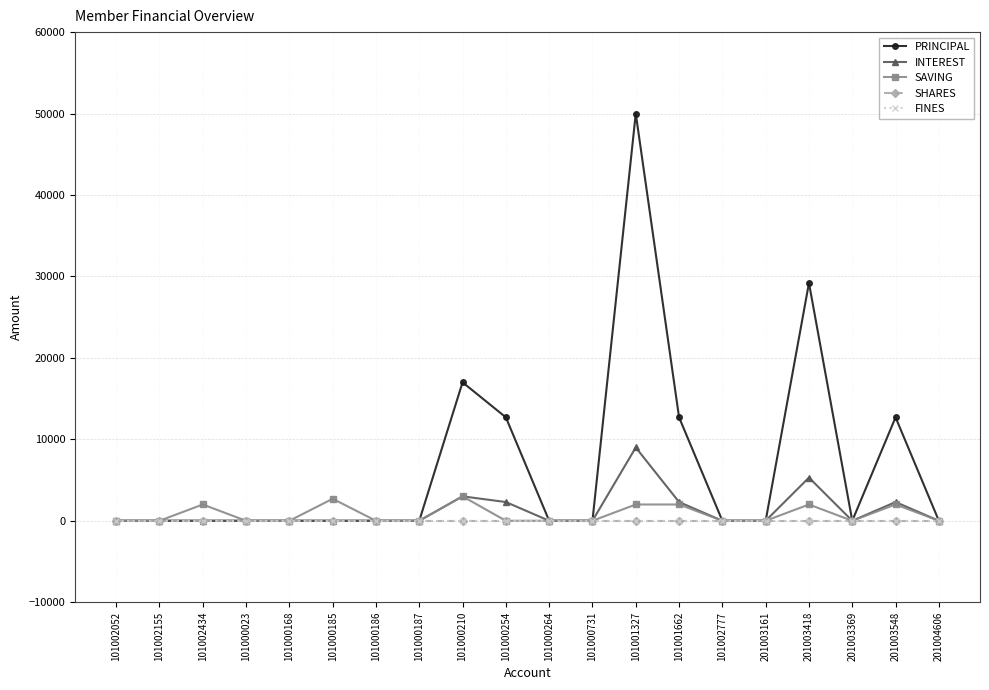

Is this an area chart (filled region under the line)?

No